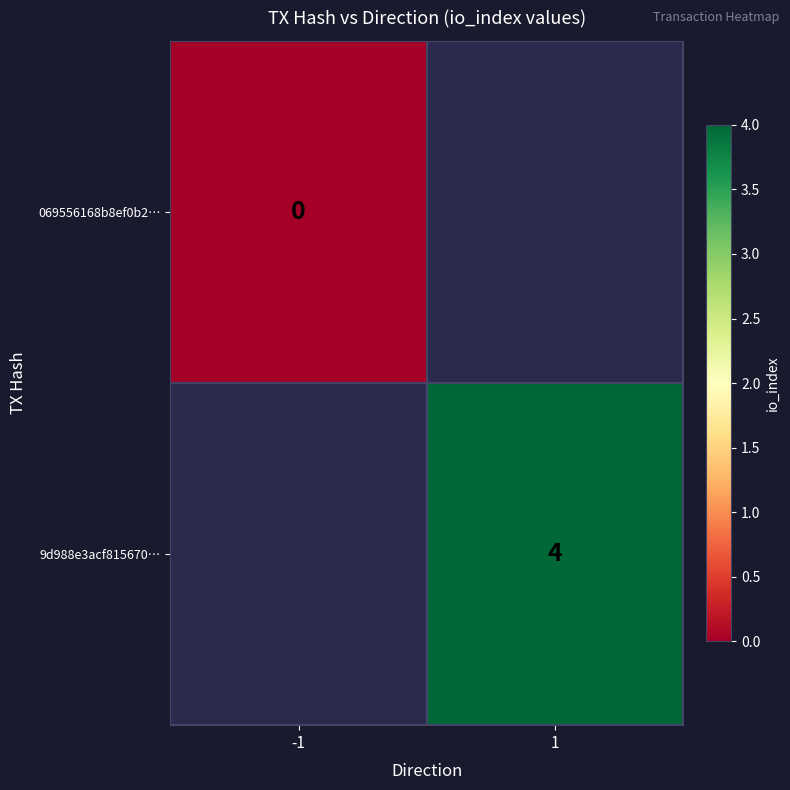

Count the number of categories in the chart.

2